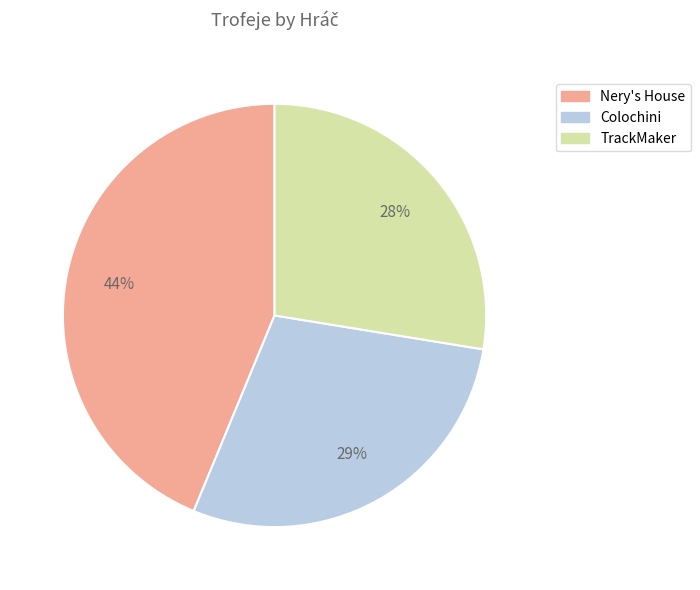

Is there a majority slice in this chart?

No